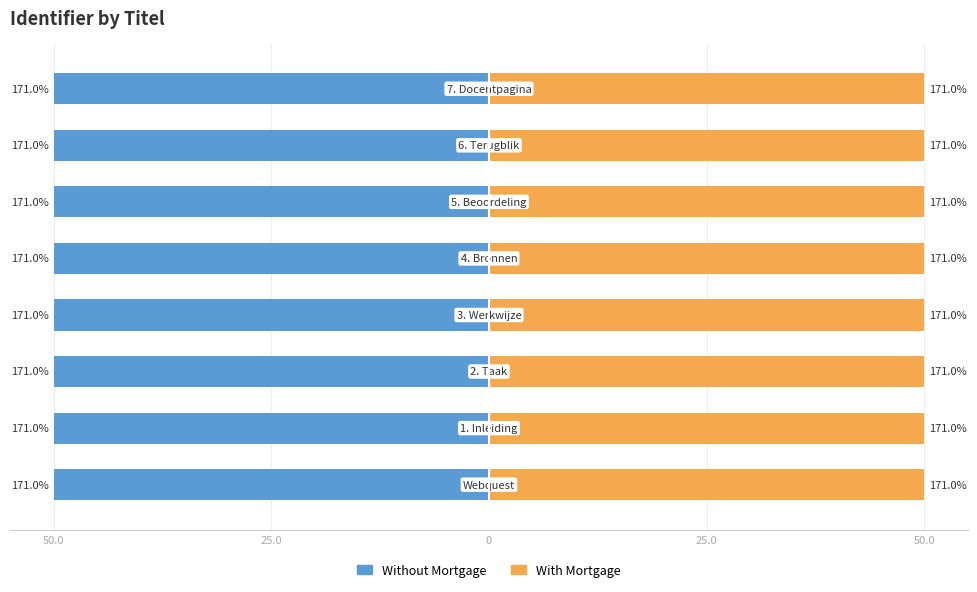

At which label does Without Mortgage reach its minimum?

7